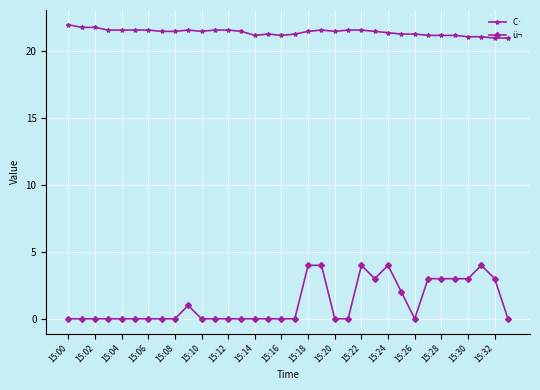

True or false: ü¬ has more than 2 points higher than both neighbors.

True